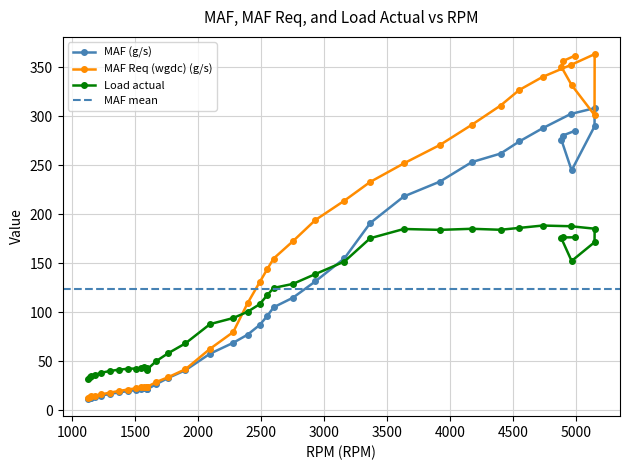

Rank the categories by MAF (g/s) value from lowest to highest.

1124, 1137, 1148, 1178, 1232, 1298, 1369, 1443, 1505, 1592, 1548, 1592, 1569, 1596, 1668, 1764, 1899, 2094, 2278, 2392, 2487, 2549, 2599, 2752, 2930, 3161, 3366, 3633, 3921, 4965, 4172, 4401, 4549, 4884, 4895, 4993, 4735, 5147, 4958, 5148